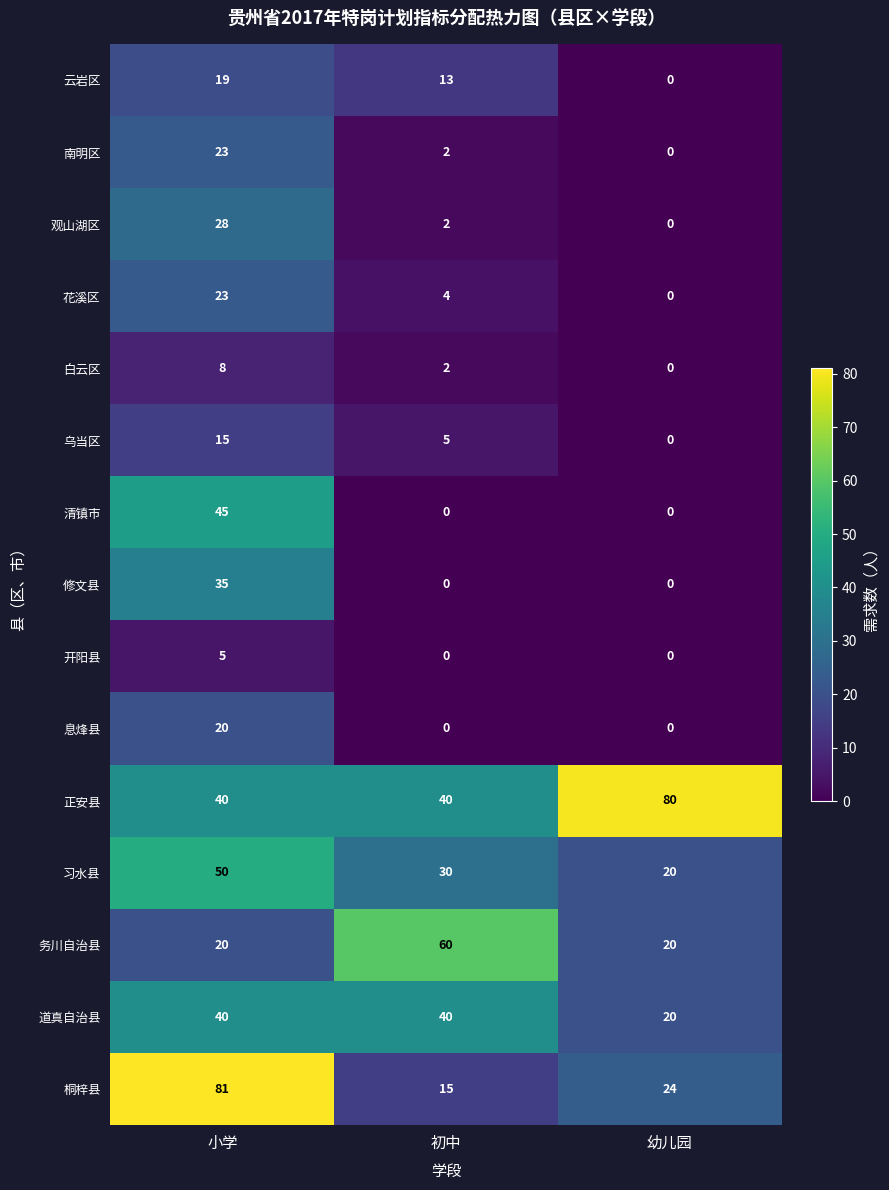

How many series are shown in this chart?

15